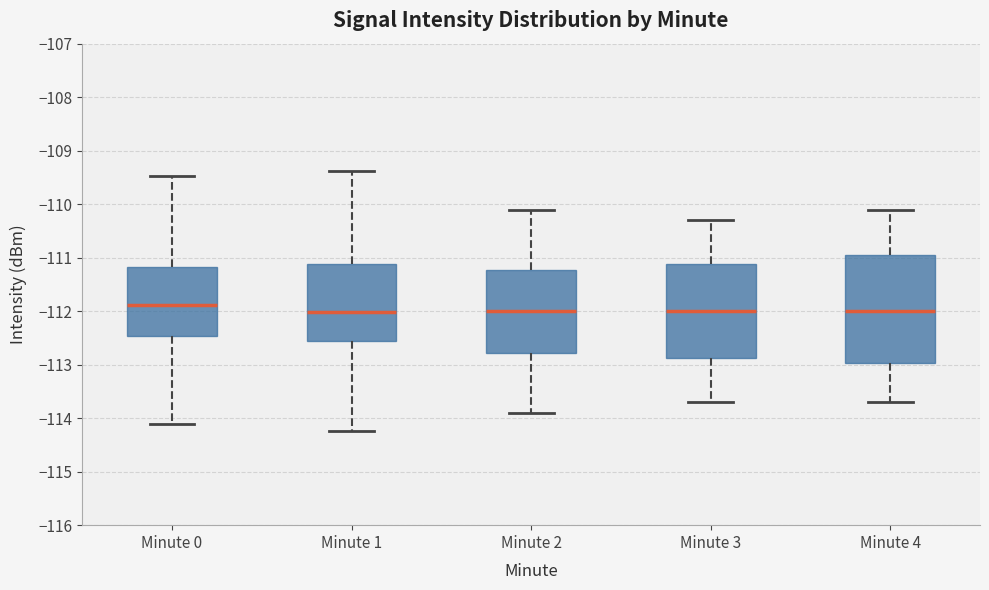

Where does the median line of the box for Minute 1 sit on the y-axis? The values are not printed on the chart, so give them approximately, as read against the axis.

-112.0